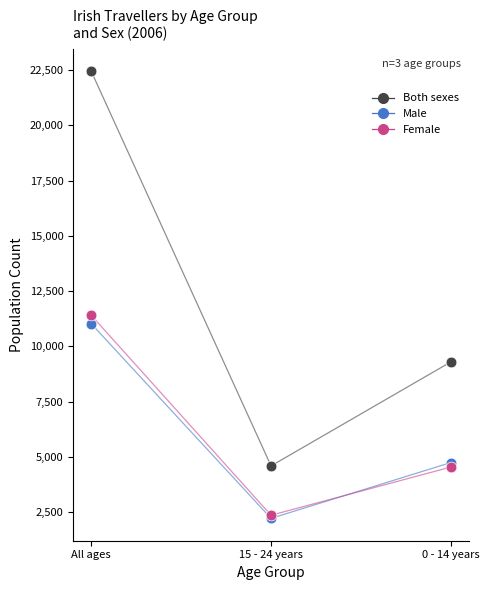

Across all series, what Y value is closest to 12332?

11407